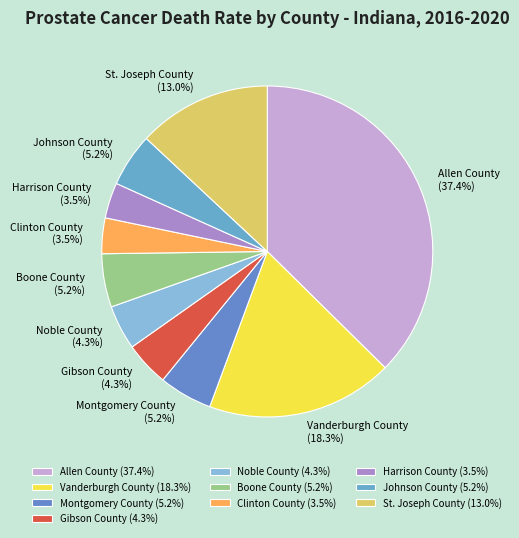

Approximately how many times larger is the value at Harrison County compared to St. Joseph County?

0.3